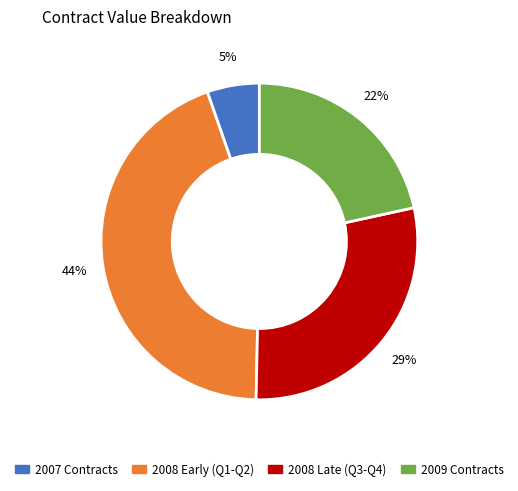

To the nearest percent, what is the average slice percentage?

25%